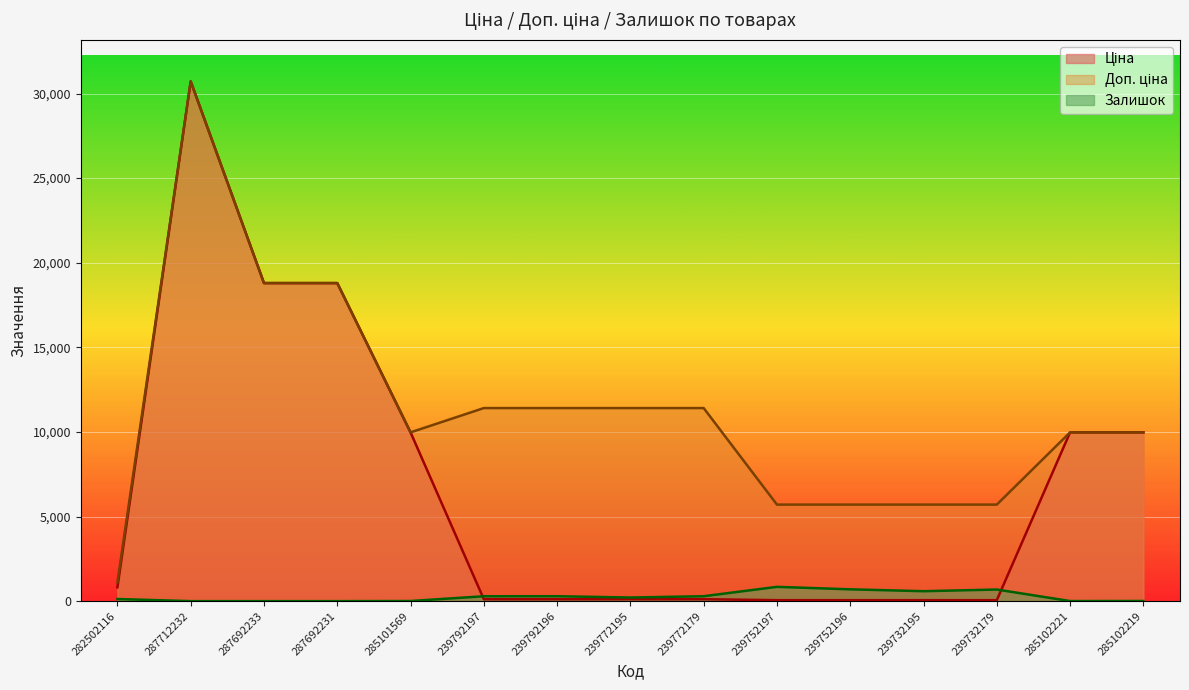

What is the label of the 1st point from the left?

282502116